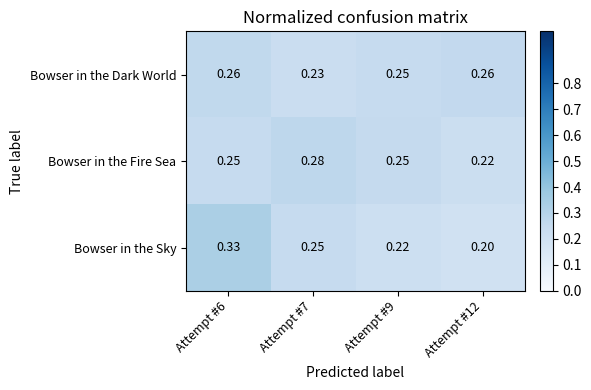

Is the value of Bowser in the Sky at Attempt #6 greater than the value of Bowser in the Fire Sea at Attempt #12?

Yes